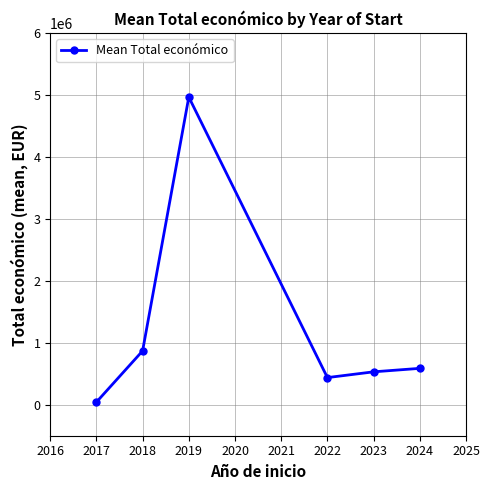

Reading left to right, list all the values displayed in this chart.

2017=42072	2018=868573	2019=4963747	2022=437806	2023=530833	2024=586893